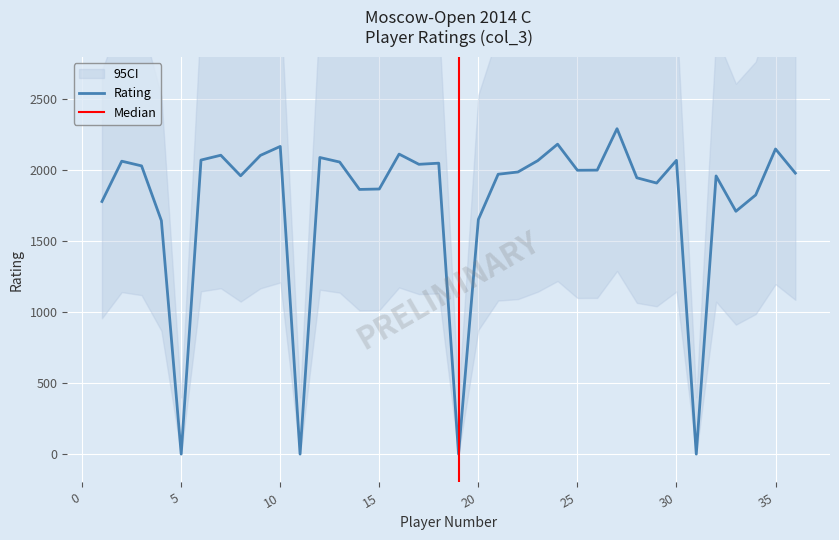

What is the difference between the values at 30 and 8?

109